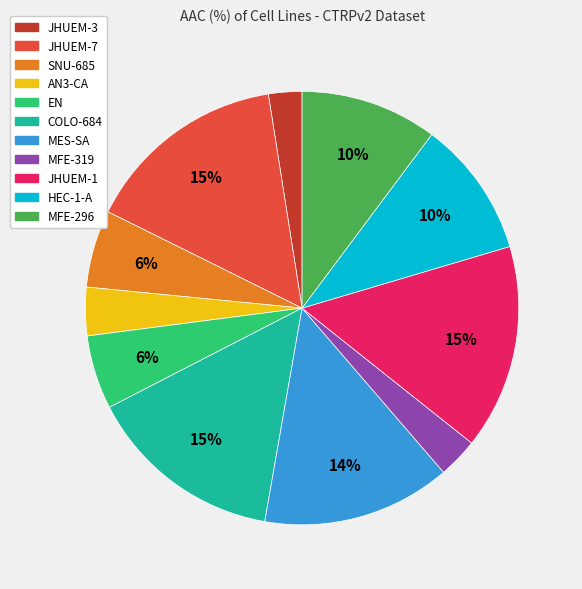

Is there a majority slice in this chart?

No